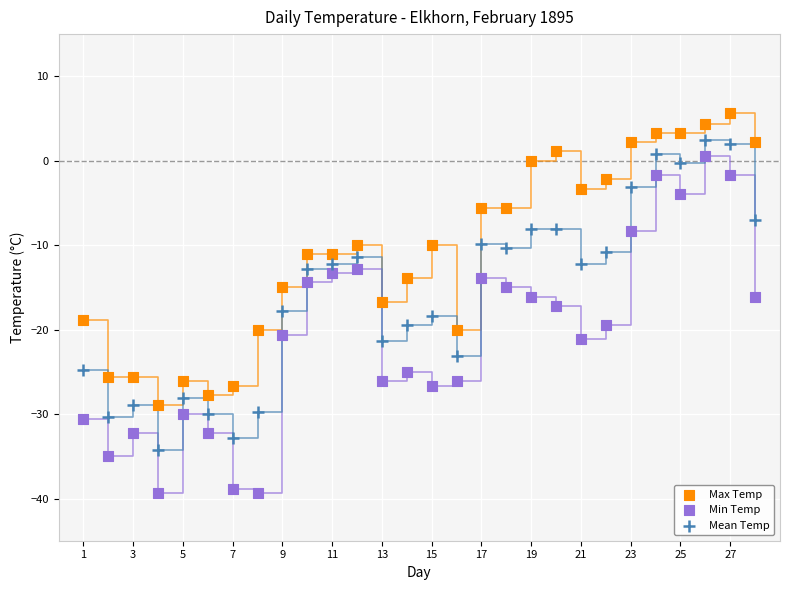

Which series has the largest Y range (max minus min)?

Min Temp